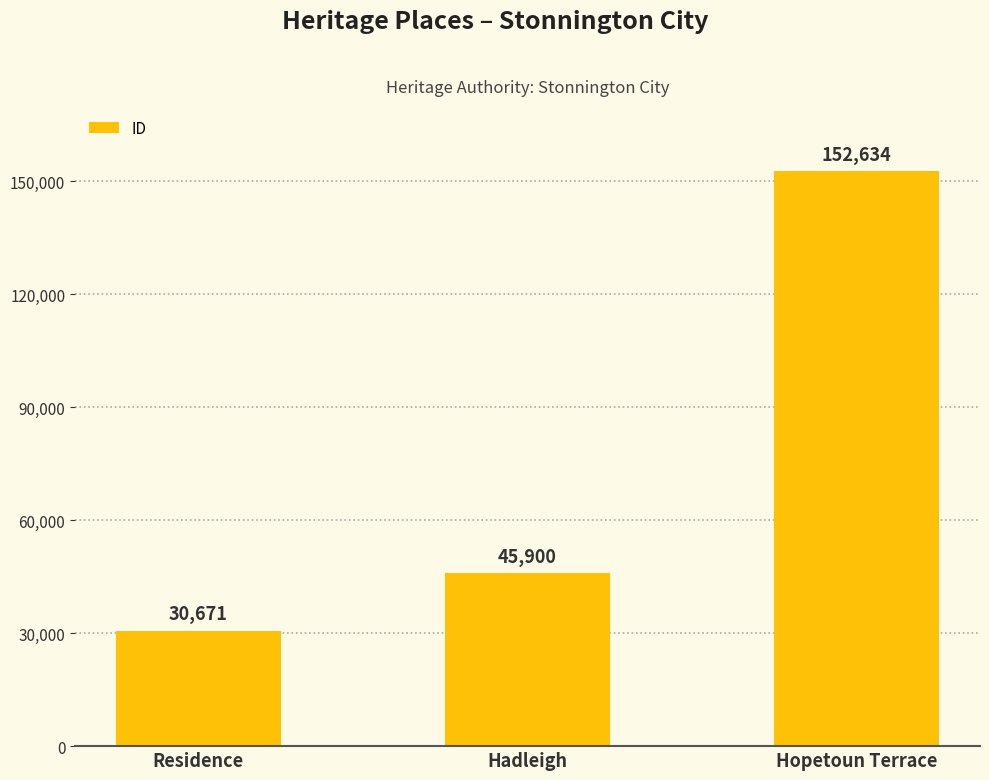

List the labels in order of value, largest first.

Hopetoun Terrace, Hadleigh, Residence